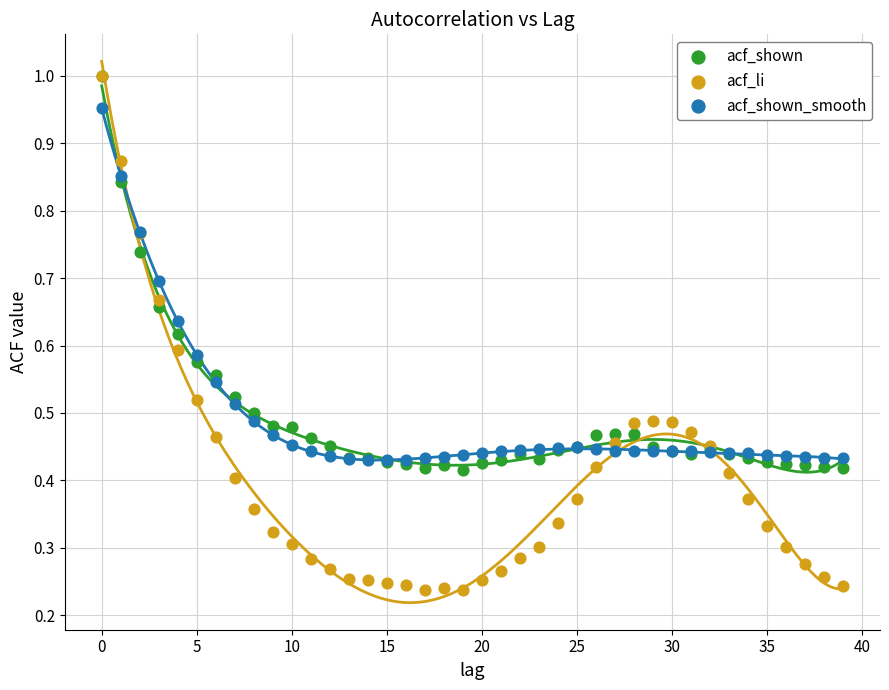

Which series has the widest spread of Y values?

acf_li